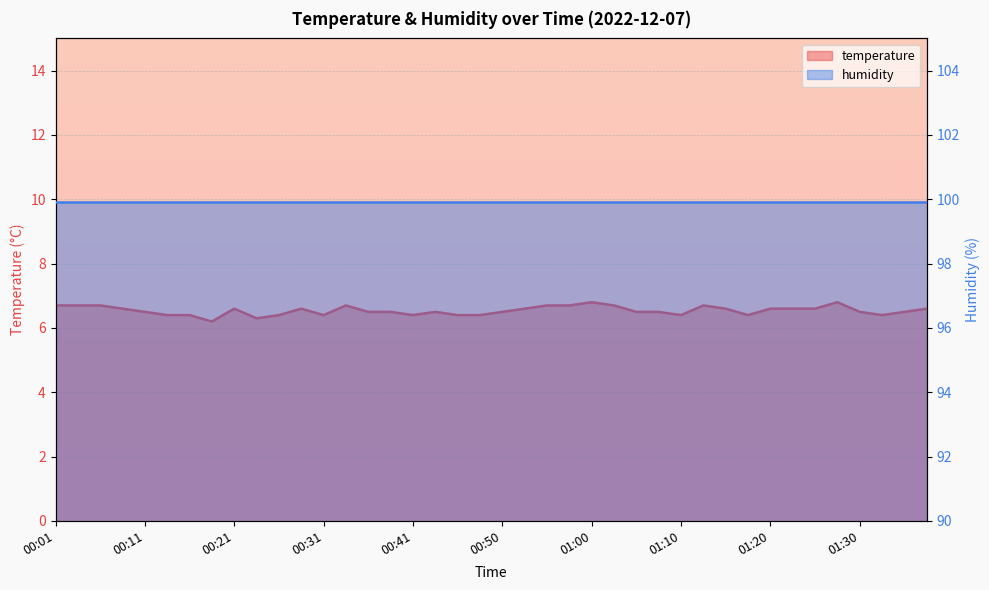

Which has a higher value, 01:32 or 00:53?

00:53